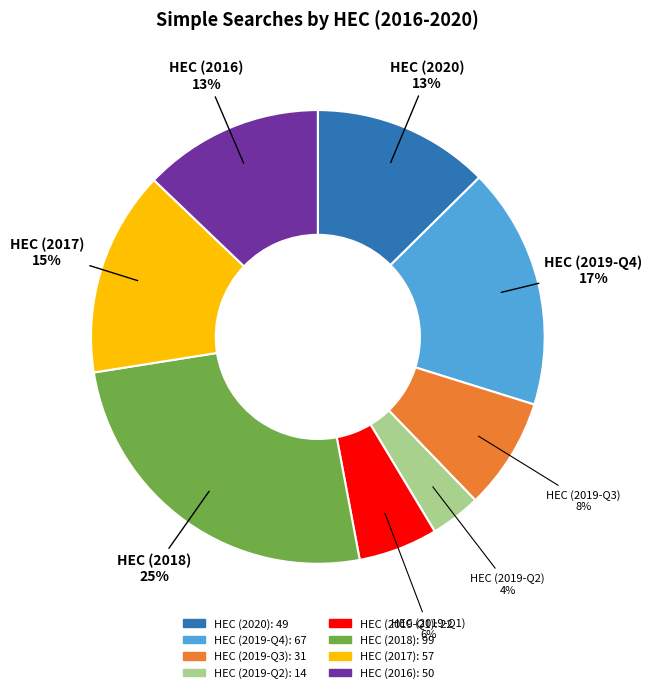

To the nearest percent, what is the average slice percentage?

12%